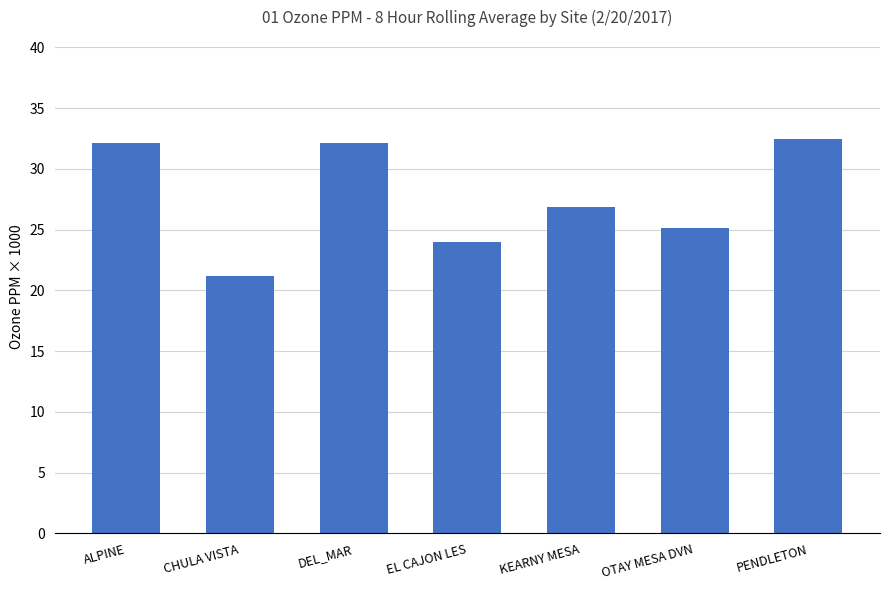

What is the maximum value shown in the chart?

32.5